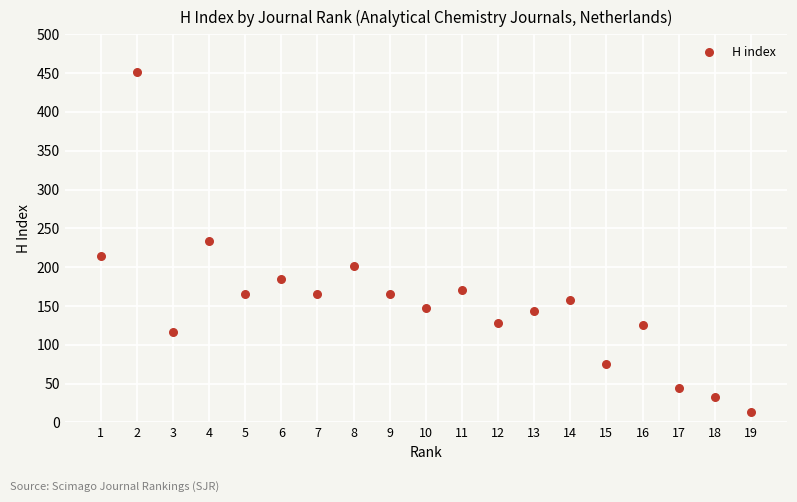

What is the range of Y values (max minus min)?

437